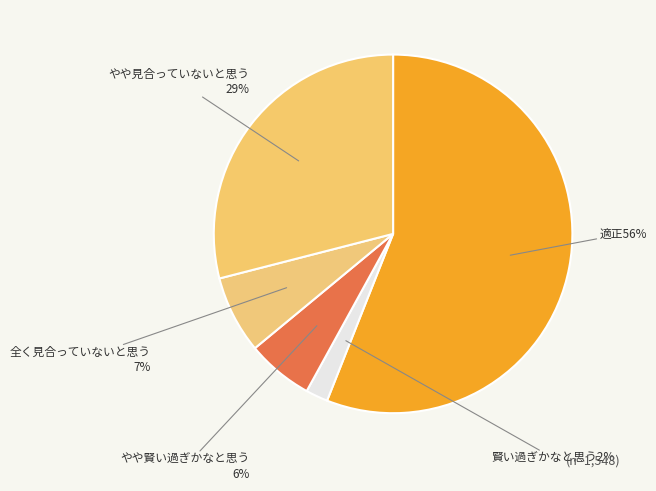

How many segments does this pie chart have?

5